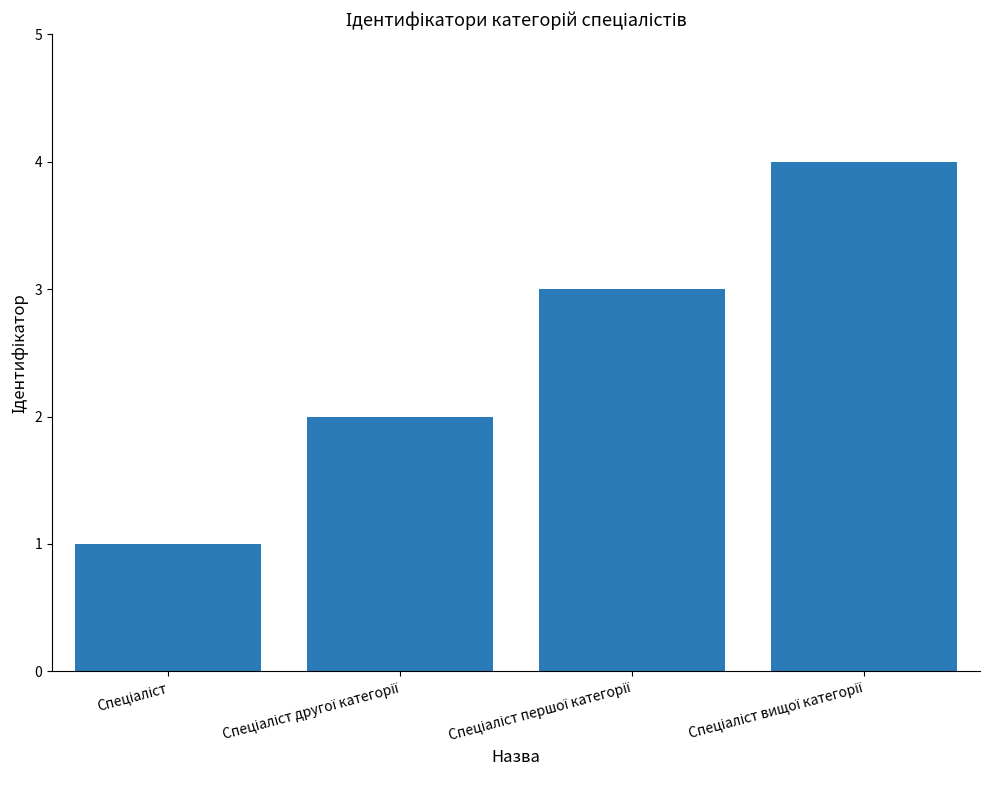

What is the sum of all values?

10